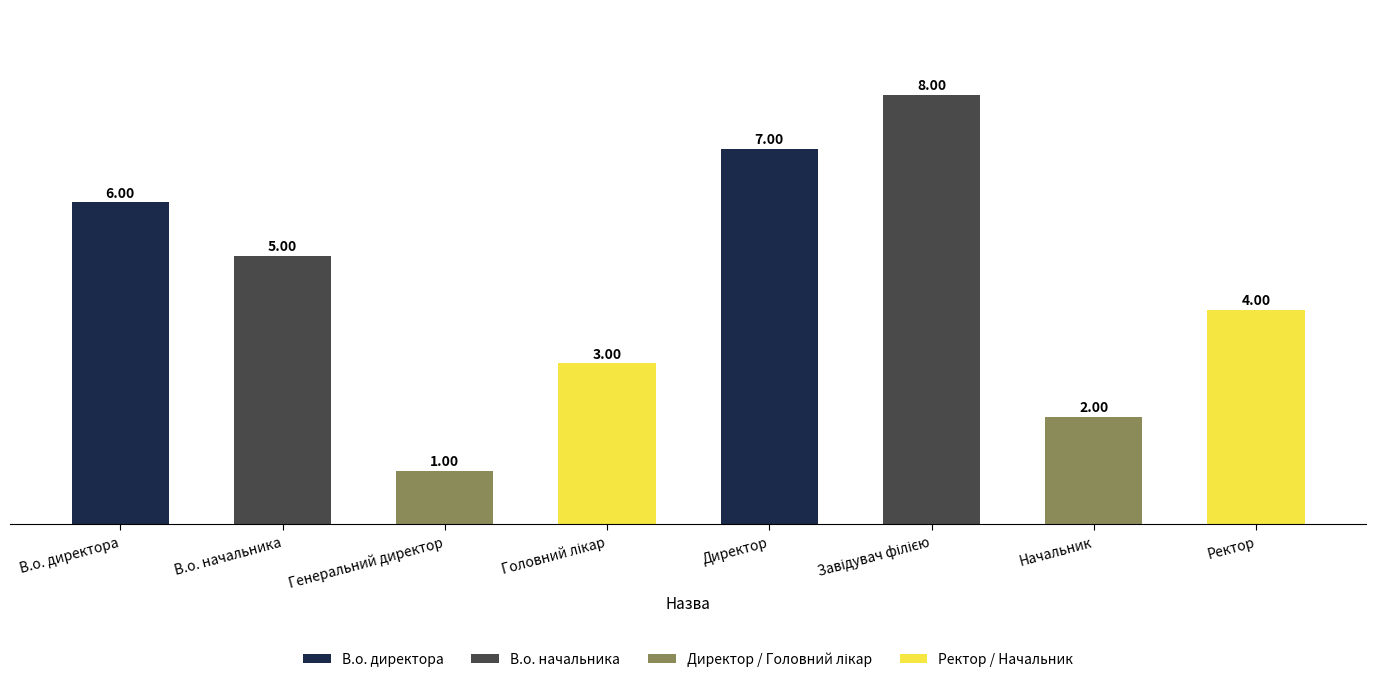

What is the ratio of the value at В.о. начальника to the value at Генеральний директор?

5.0